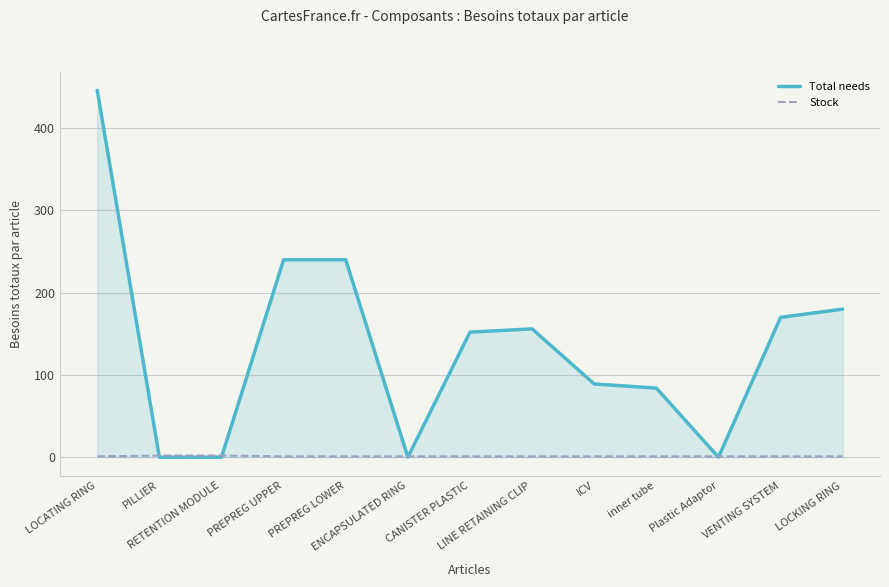

Which series changed the most between PREPREG LOWER and inner tube?

Total needs